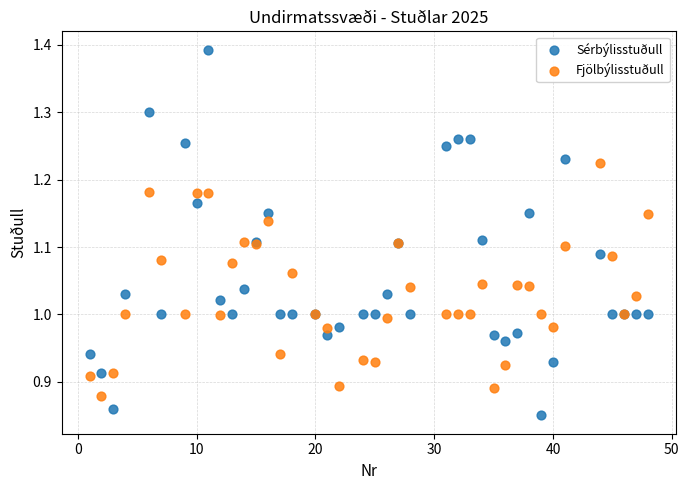

Which series contains the lowest Y value?

Sérbýlisstuðull